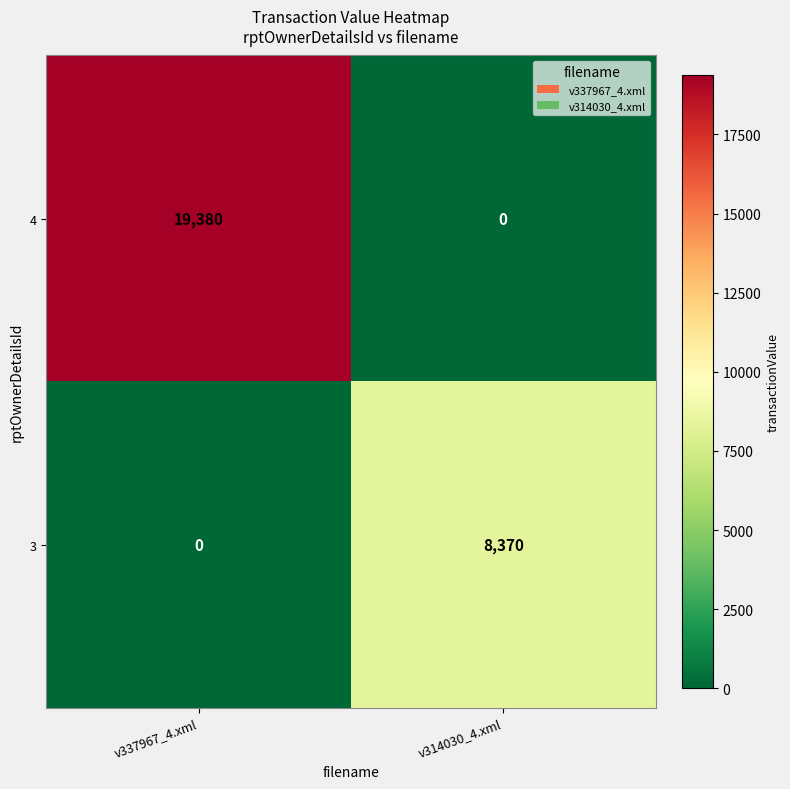

Rank the series at v314030_4.xml from highest to lowest value.

3, 4